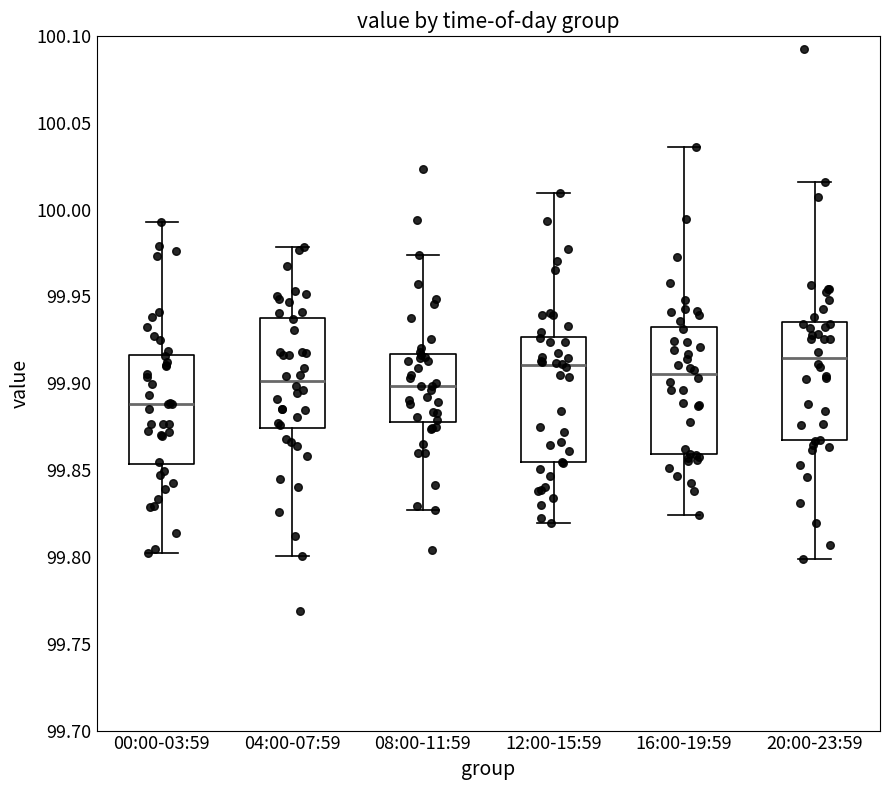

Reading left to right, read every box against the y-axis: the position of its median line, the range the box covers, and the ends of its whiskers. The values are not printed on the chart, so give them approximately, as read against the axis.

00:00-03:59: median 99.890, box 99.855 to 99.915, whiskers 99.800 to 99.995
04:00-07:59: median 99.900, box 99.875 to 99.940, whiskers 99.800 to 99.980
08:00-11:59: median 99.900, box 99.880 to 99.915, whiskers 99.825 to 99.975
12:00-15:59: median 99.910, box 99.855 to 99.925, whiskers 99.820 to 100.010
16:00-19:59: median 99.905, box 99.860 to 99.930, whiskers 99.825 to 100.035
20:00-23:59: median 99.915, box 99.865 to 99.935, whiskers 99.800 to 100.015